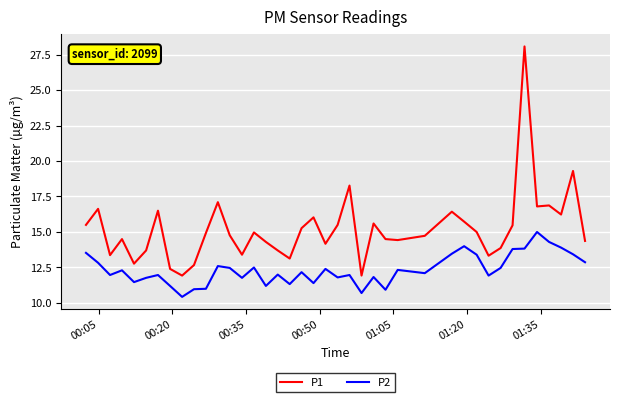

List the series in order of their peak value, highest first.

P1, P2